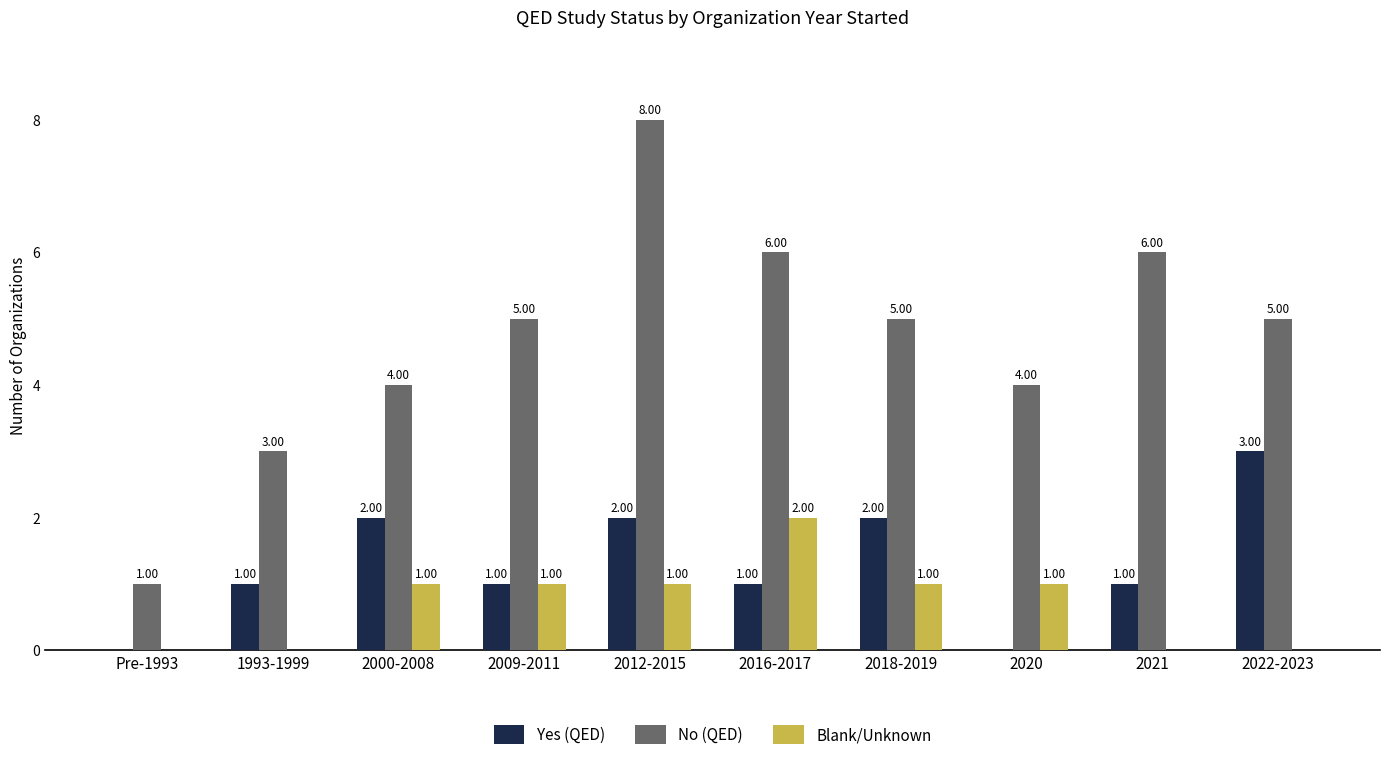

Between 2009-2011 and 2012-2015, which series saw the biggest shift?

No (QED)